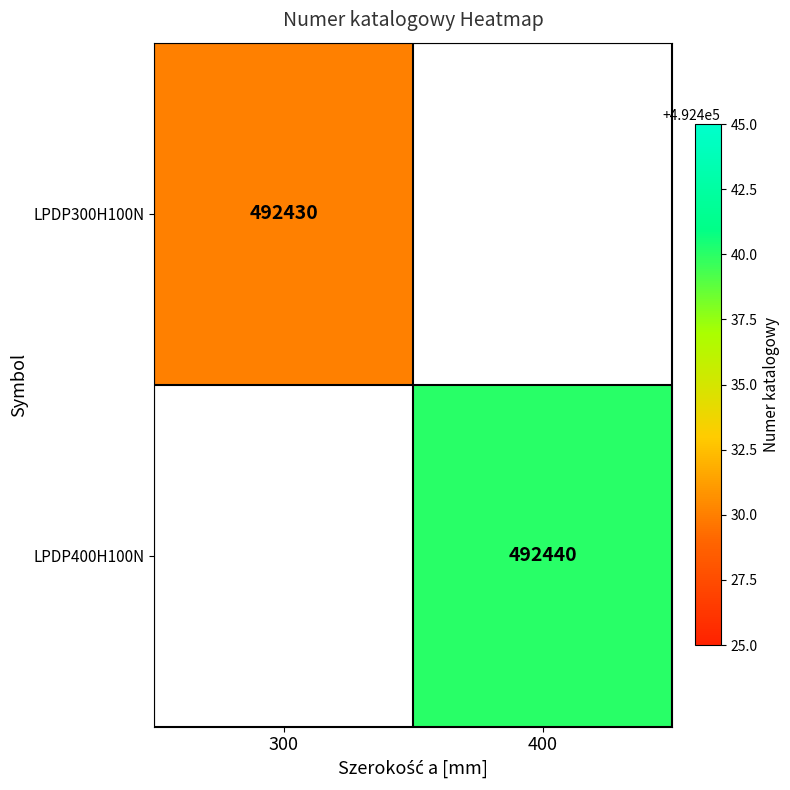

True or false: LPDP300H100N has a value of 111427 at 300.

False